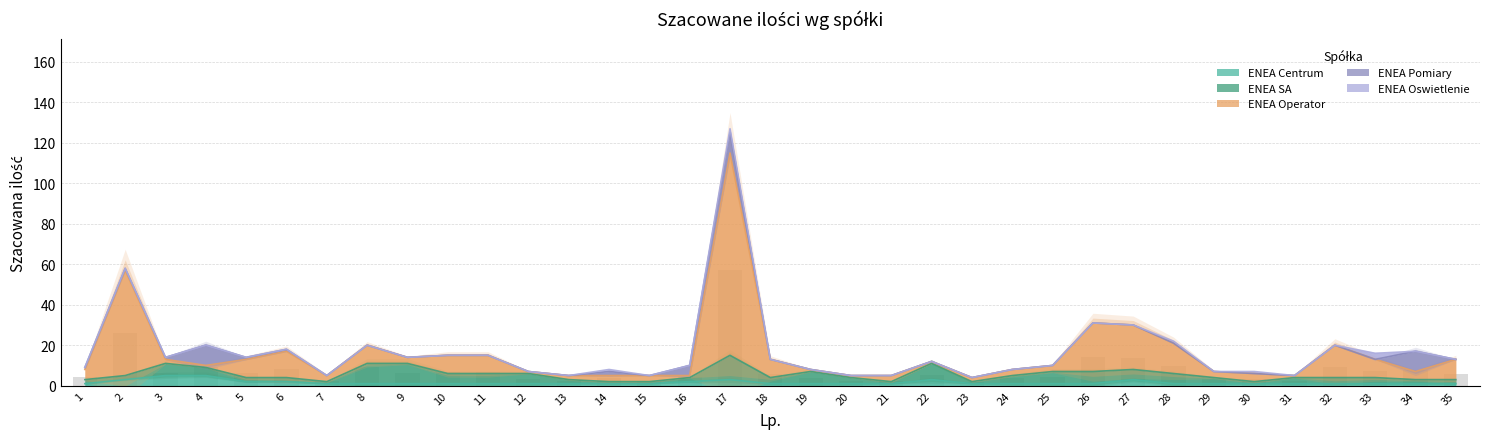

How many series are shown in this chart?

5